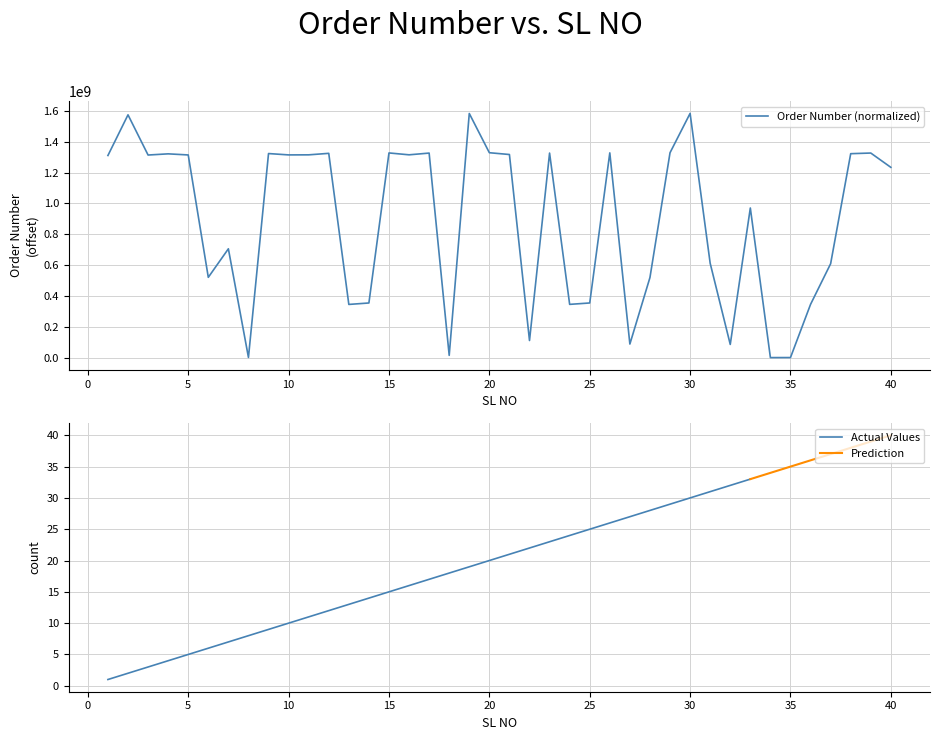

Is this an area chart (filled region under the line)?

No